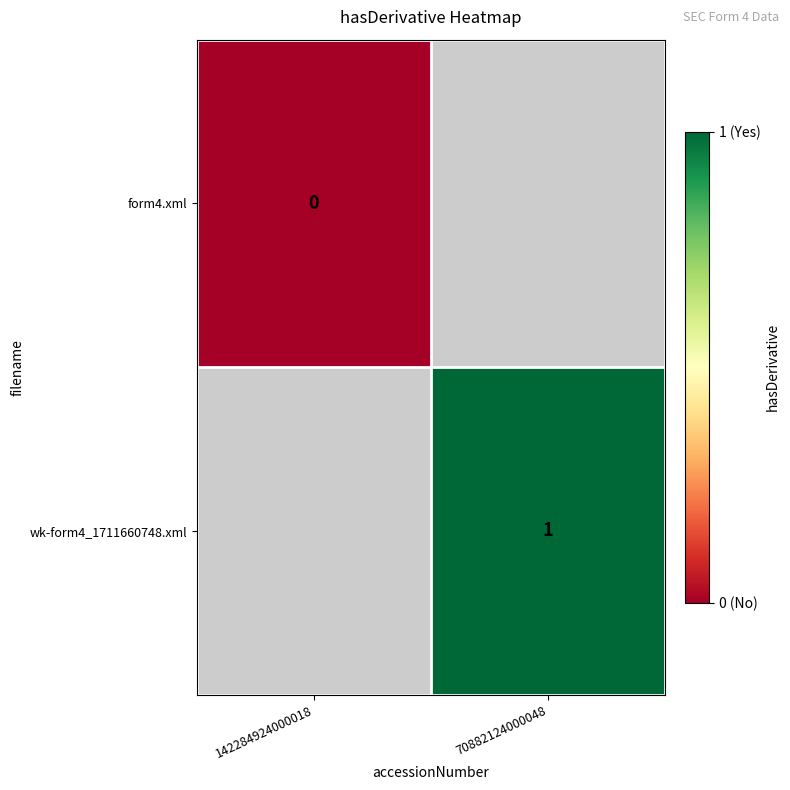

The wk-form4_1711660748.xml series shows 1.3 at 70882124000048. True or false?

False